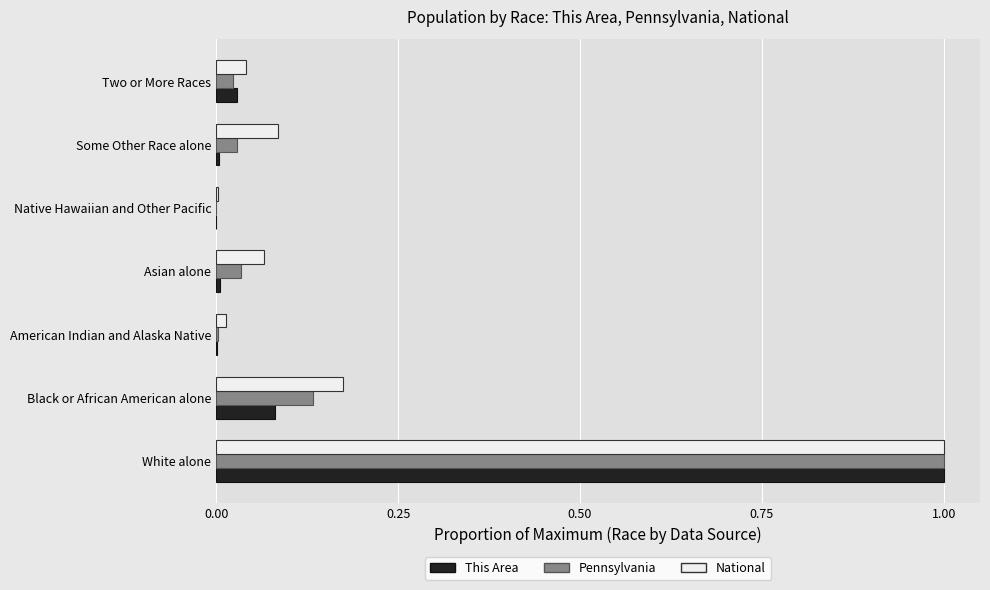

Between White alone and Some Other Race alone, which series saw the biggest shift?

This Area